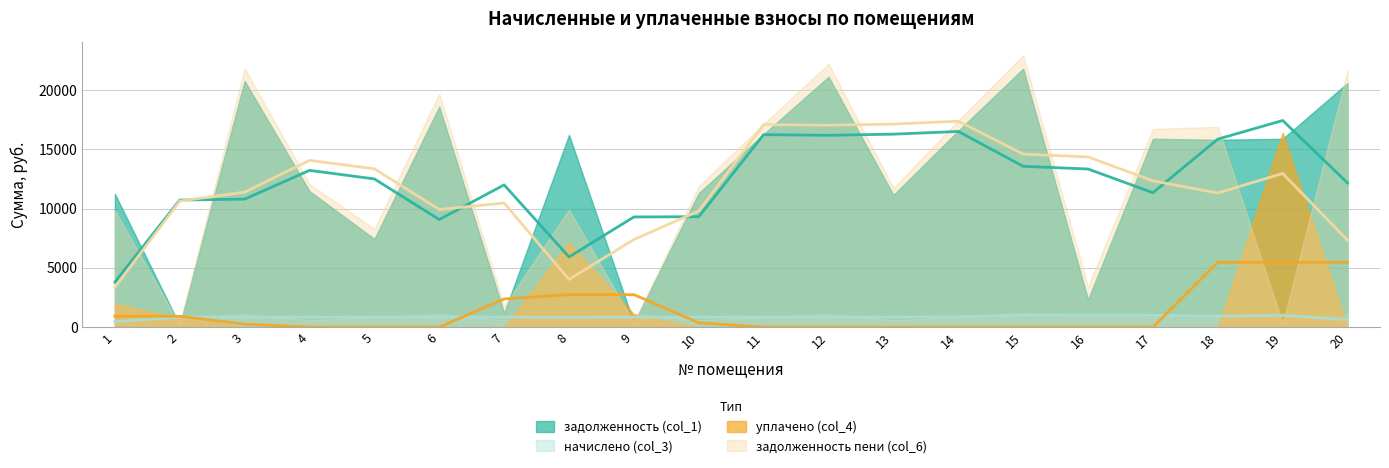

Which series changed the most between 8 and 13?

уплачено (col_4)